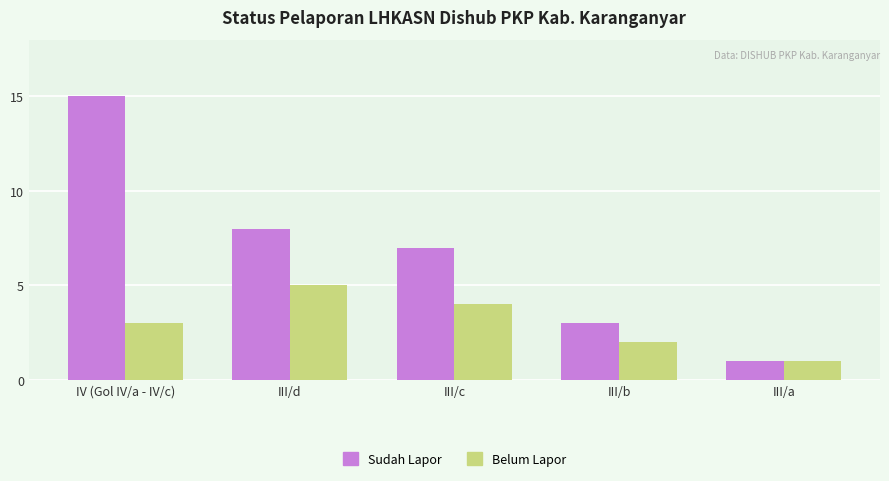

Which series has the largest total across all categories?

Sudah Lapor